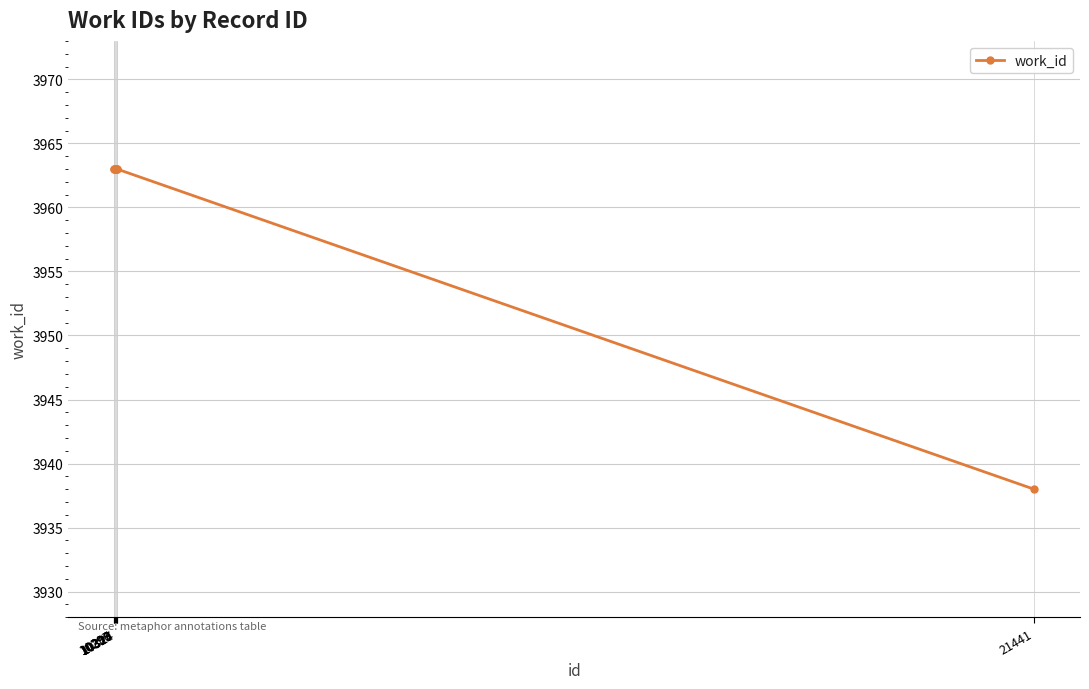

Reading left to right, transcribe all the data shown in this chart.

10296=3963	10297=3963	10309=3963	10313=3963	10324=3963	10327=3963	21441=3938